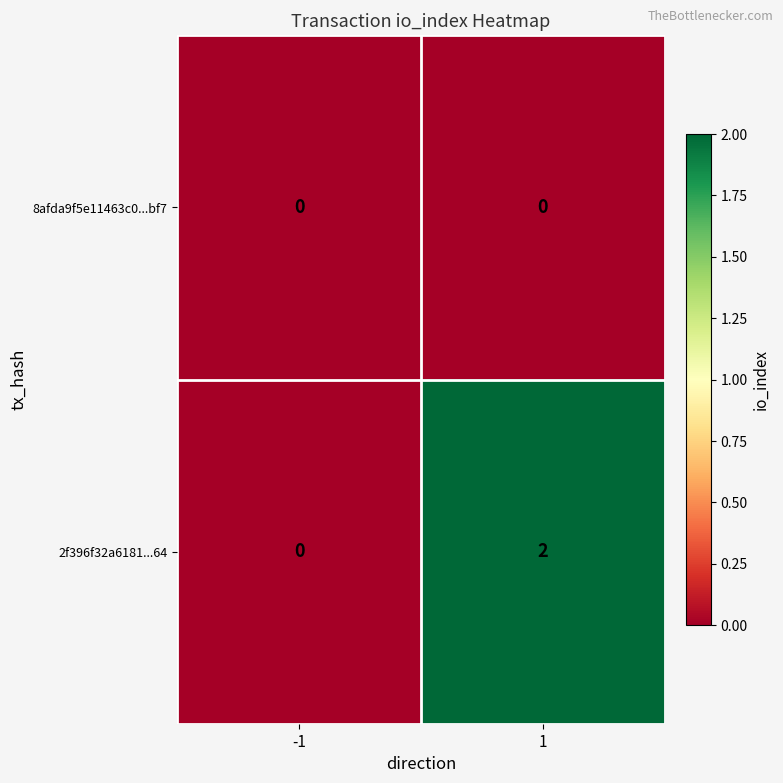

List the series in order of their peak value, lowest first.

8afda9f5e11463c0...bf7, 2f396f32a6181...64